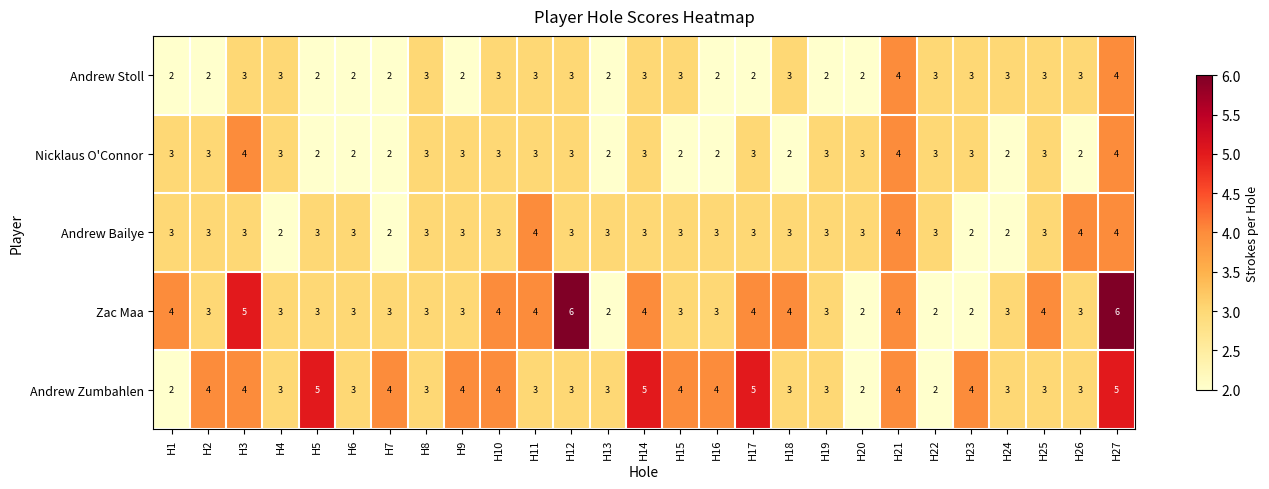

The Andrew Zumbahlen series shows 5 at H11. True or false?

False